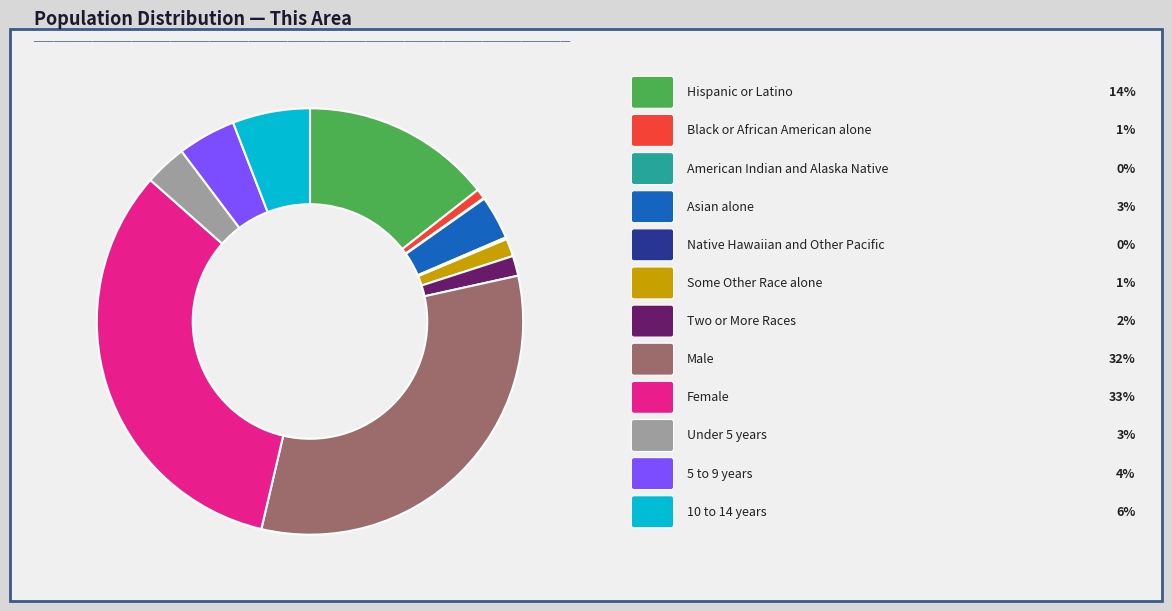

Is there any slice that represents more than half of the pie?

No